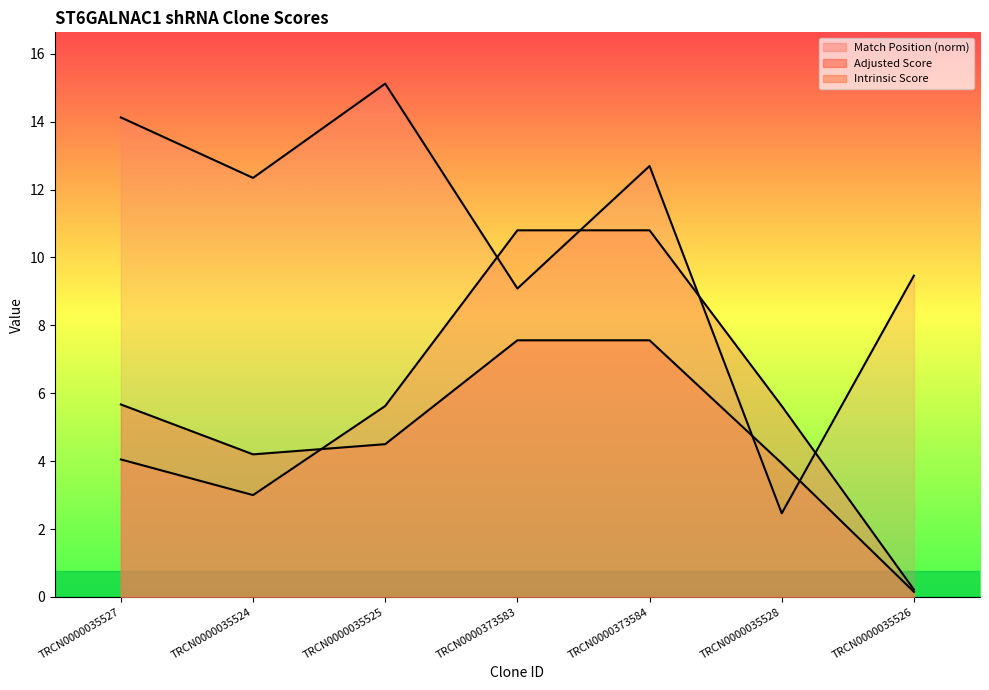

What is the spread (max minus min) of values at TRCN0000373584?

5.1